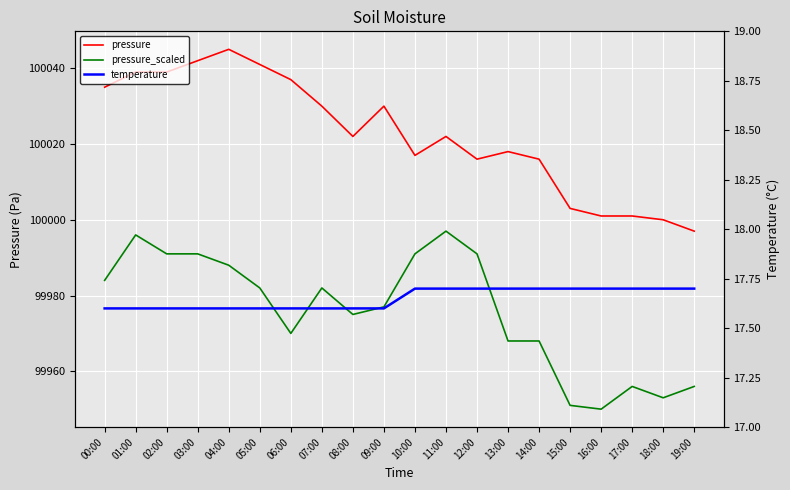

What is the spread (max minus min) of values at 13:00?

100000.3